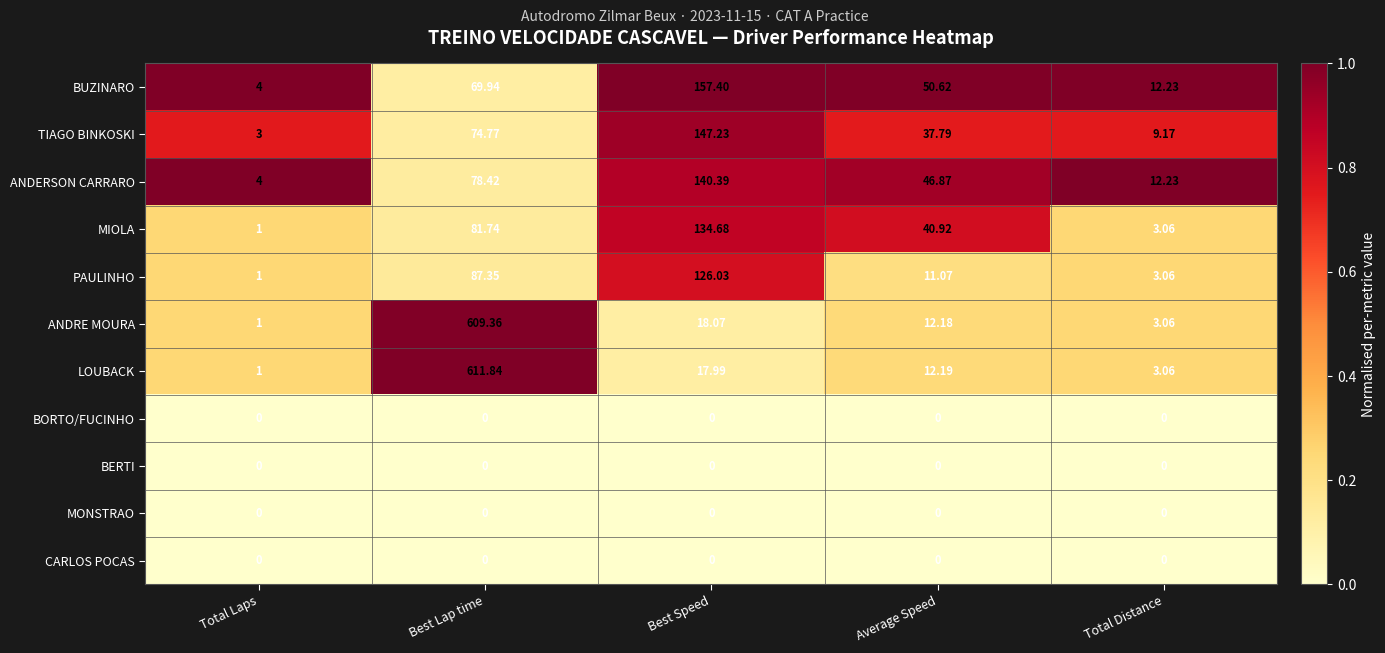

At which label does BUZINARO reach its peak?

Best Speed